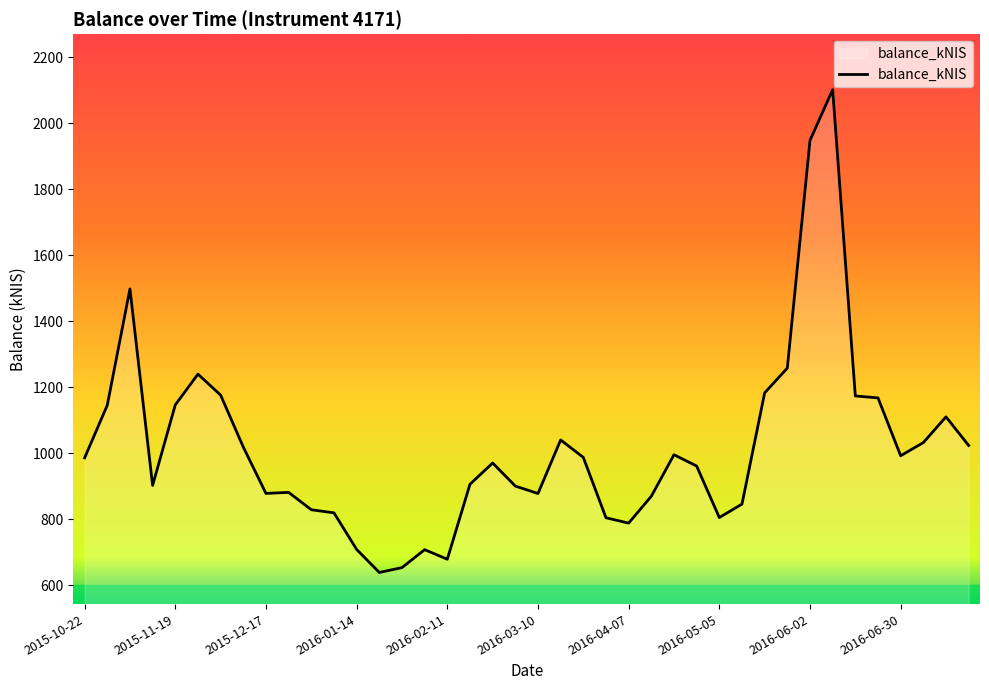

What is the maximum value shown in the chart?

2101.7